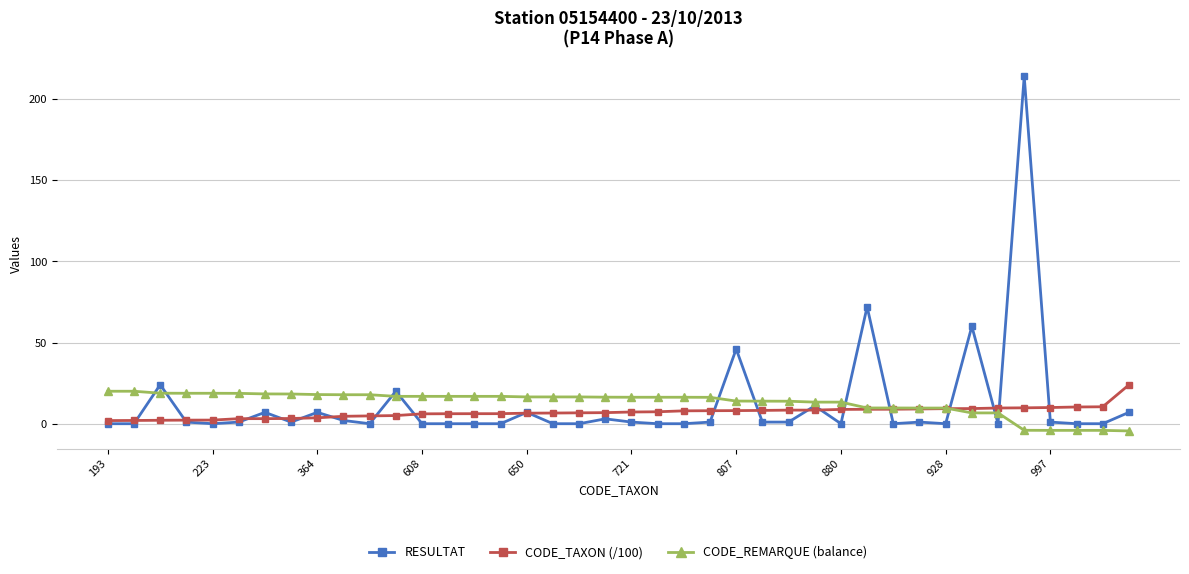

What is the value of the CODE_TAXON (/100) point at the 38th from the left?

10.3